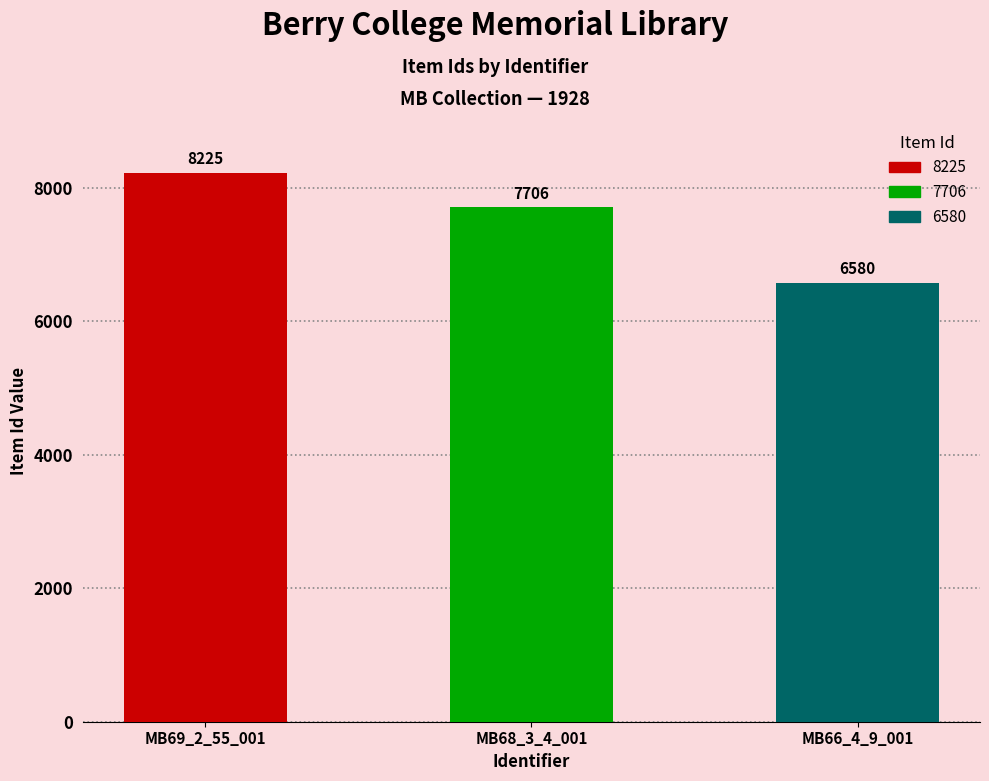

Rank the categories by value from lowest to highest.

MB66_4_9_001, MB68_3_4_001, MB69_2_55_001